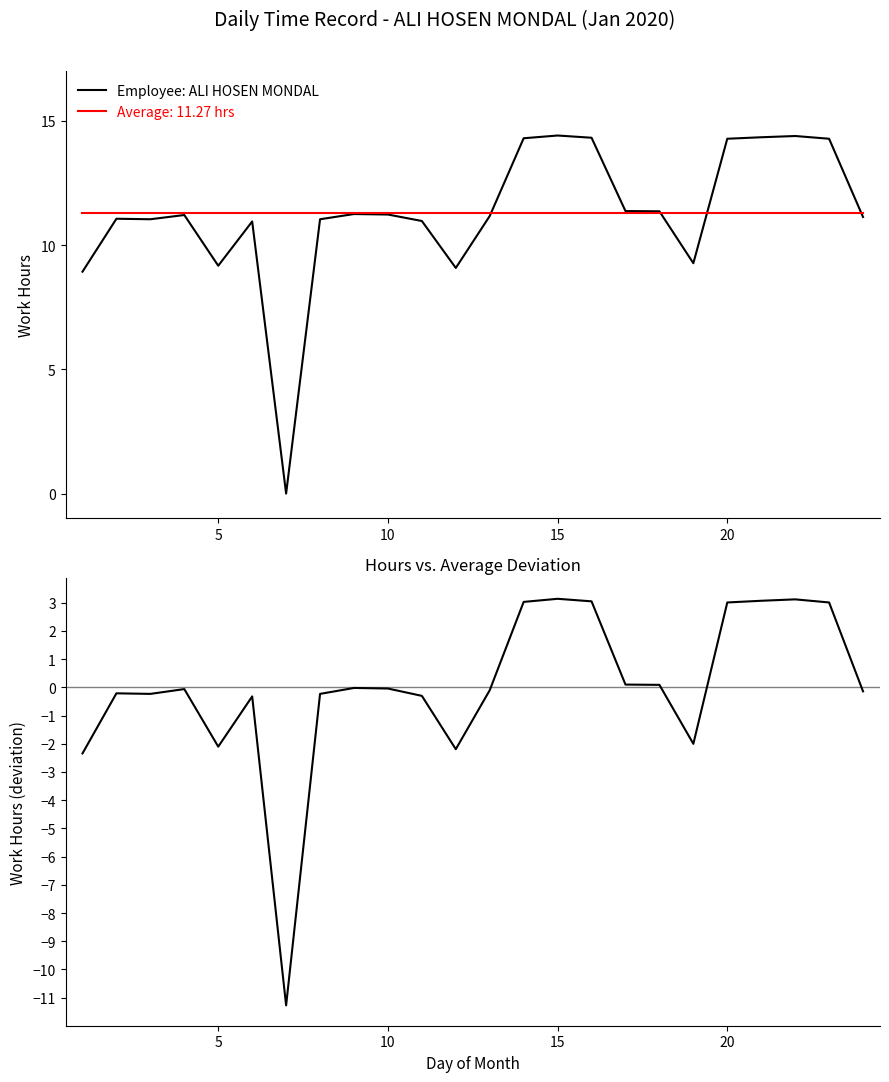

What is the maximum value for Employee: ALI HOSEN MONDAL?

14.4